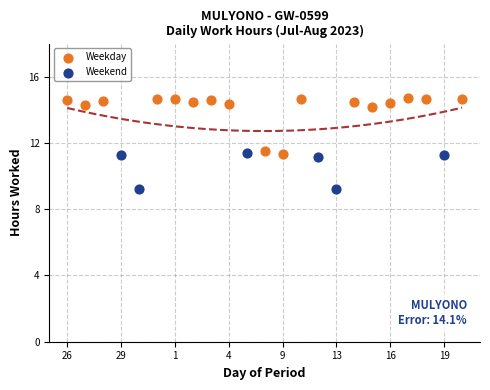

Which series contains the lowest Y value?

Weekend